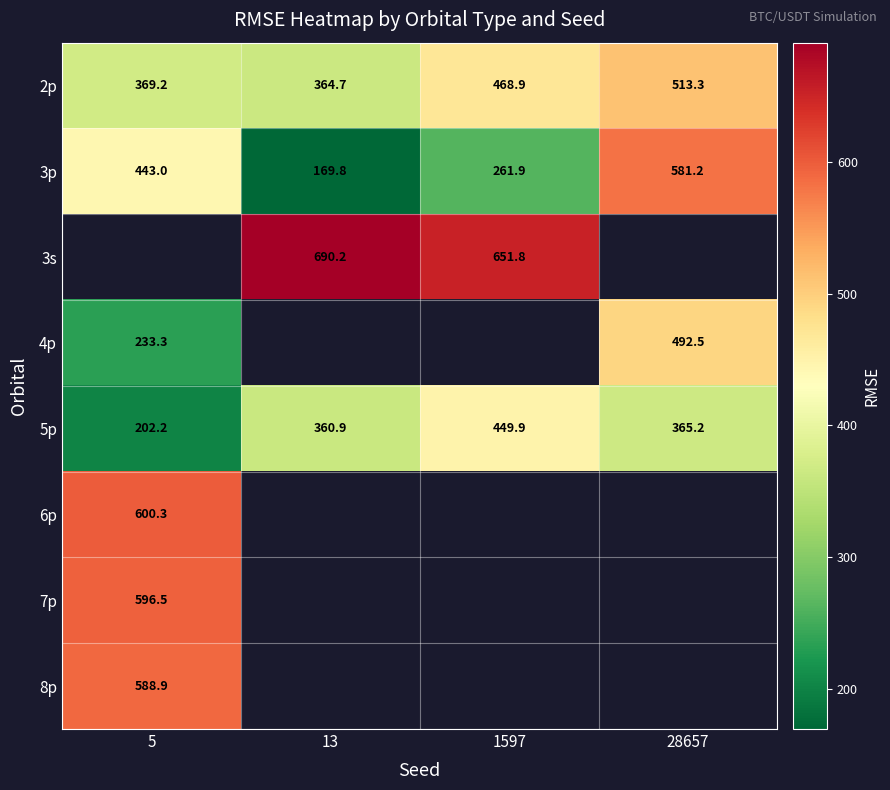

What is the maximum value for 8p?

588.9